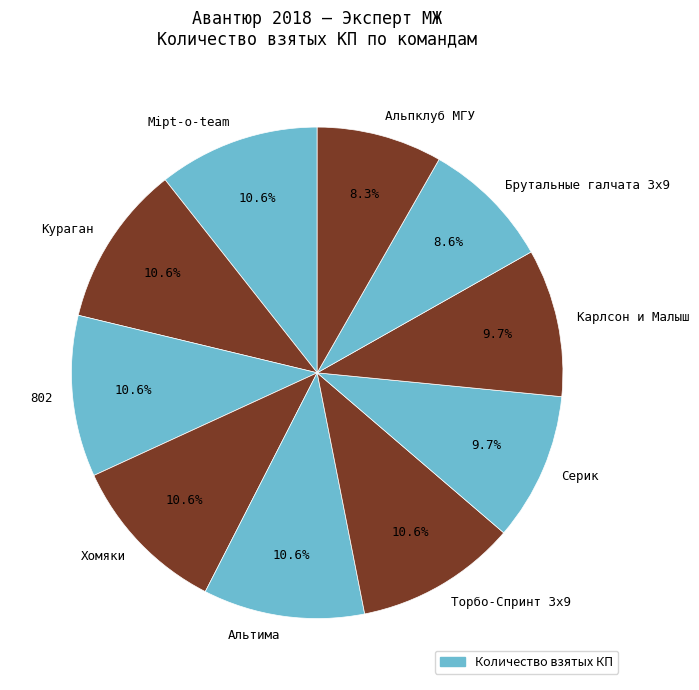

Approximately how many times larger is the value at Серик compared to Альпклуб МГУ?

1.2